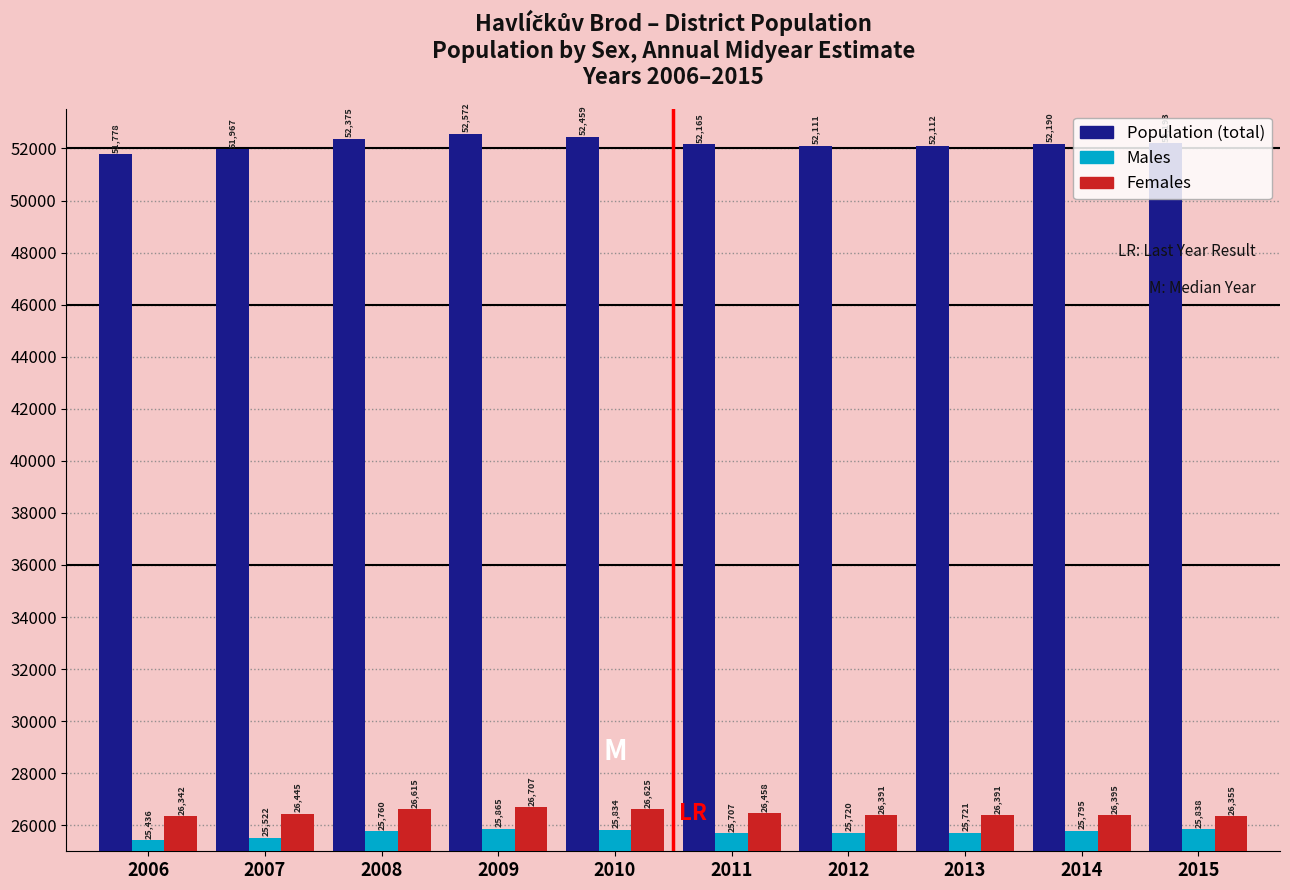

Which series has the largest range (max minus min)?

Population (total)